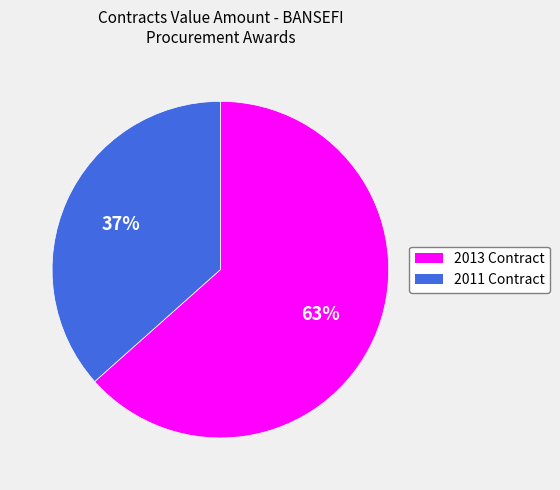

Between 2013 Contract and 2011 Contract, which is larger?

2013 Contract